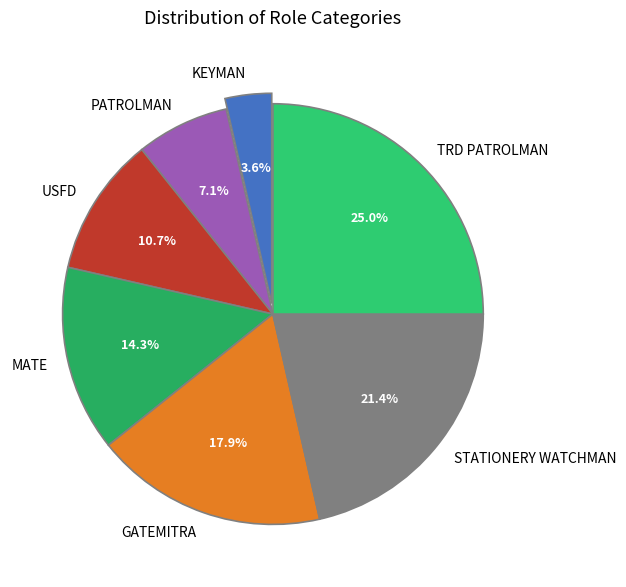

How much of the chart is everything except STATIONERY WATCHMAN?

78.6%